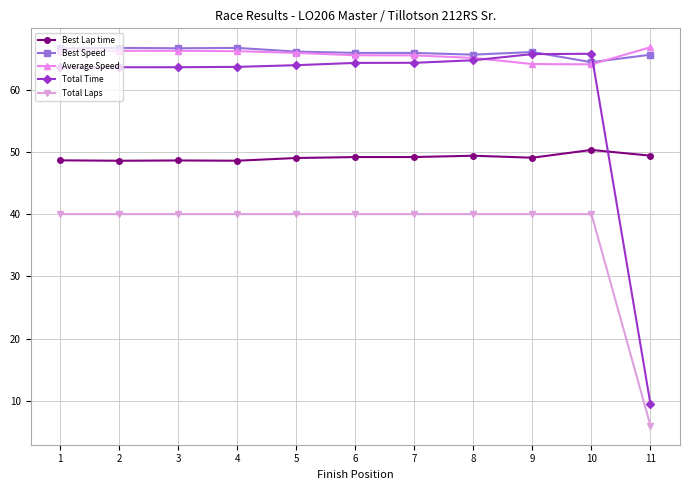

True or false: Best Lap time and Total Laps cross at least once.

False